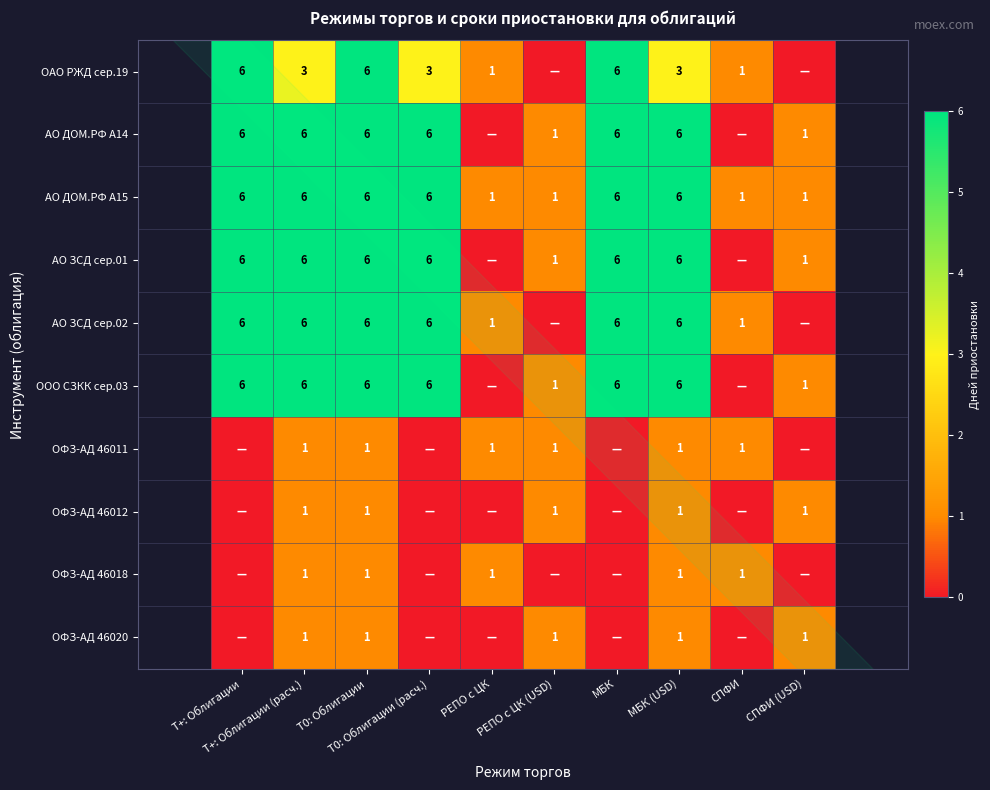

Count the number of data series in this chart.

10